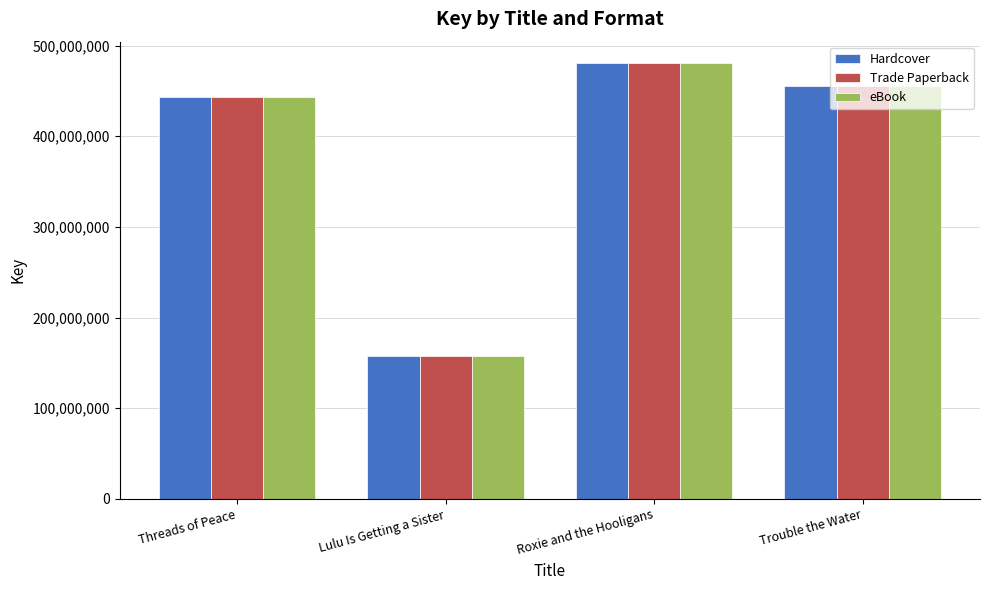

Where is eBook nearest to the value 318961418?

Threads of Peace